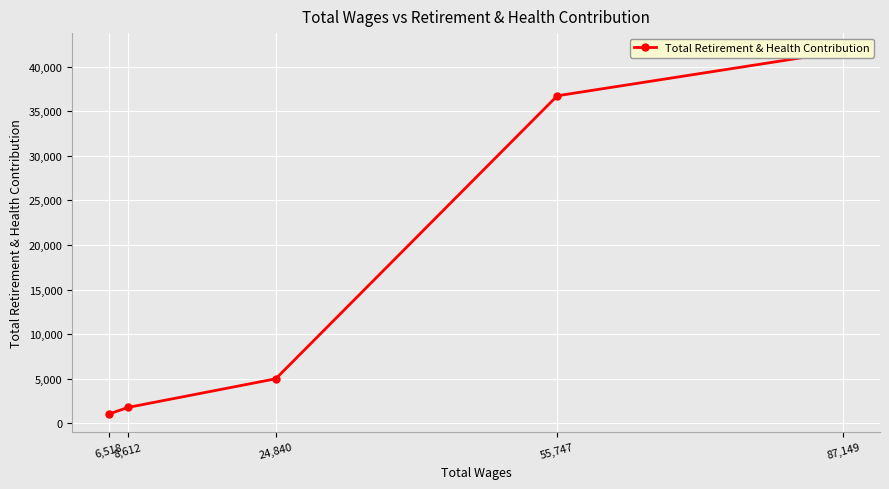

Does the chart display data point markers on the line(s)?

Yes